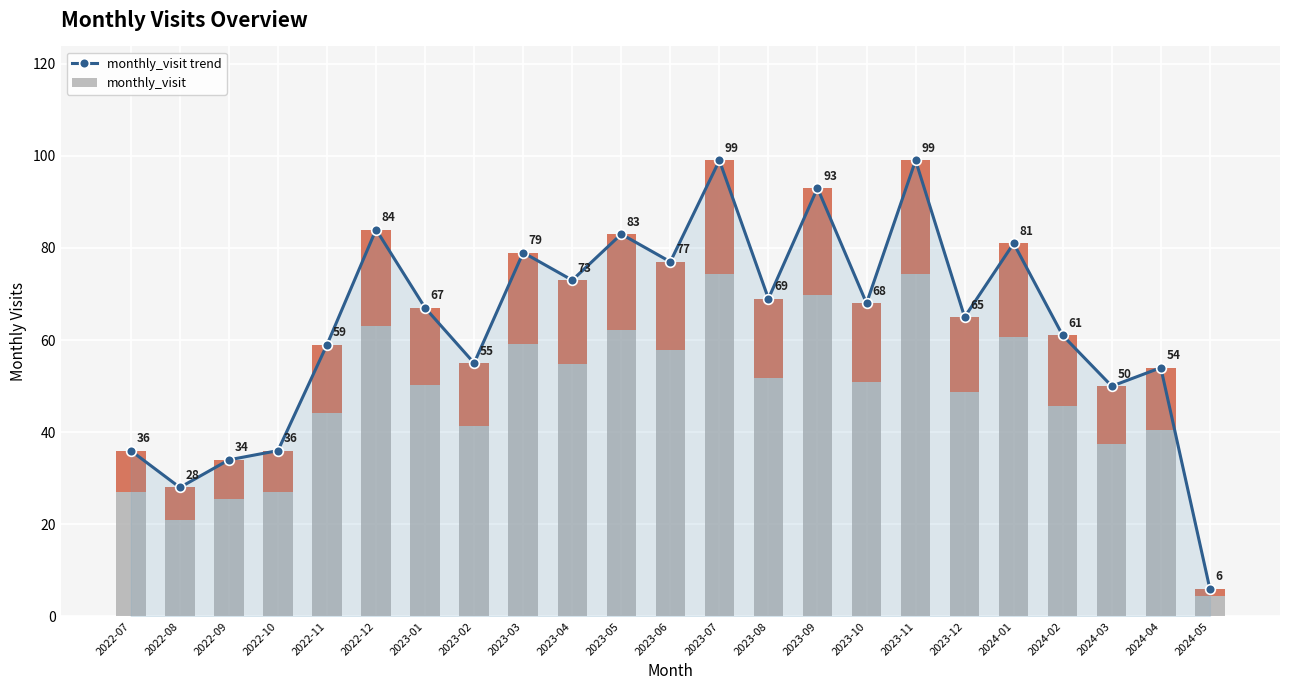

List the series in order of their peak value, lowest first.

monthly_visit trend, monthly_visit